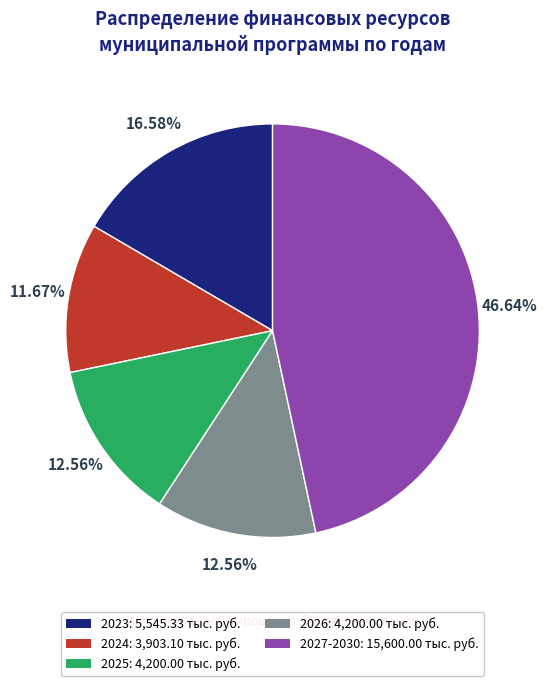

How many slices are in this pie chart?

5